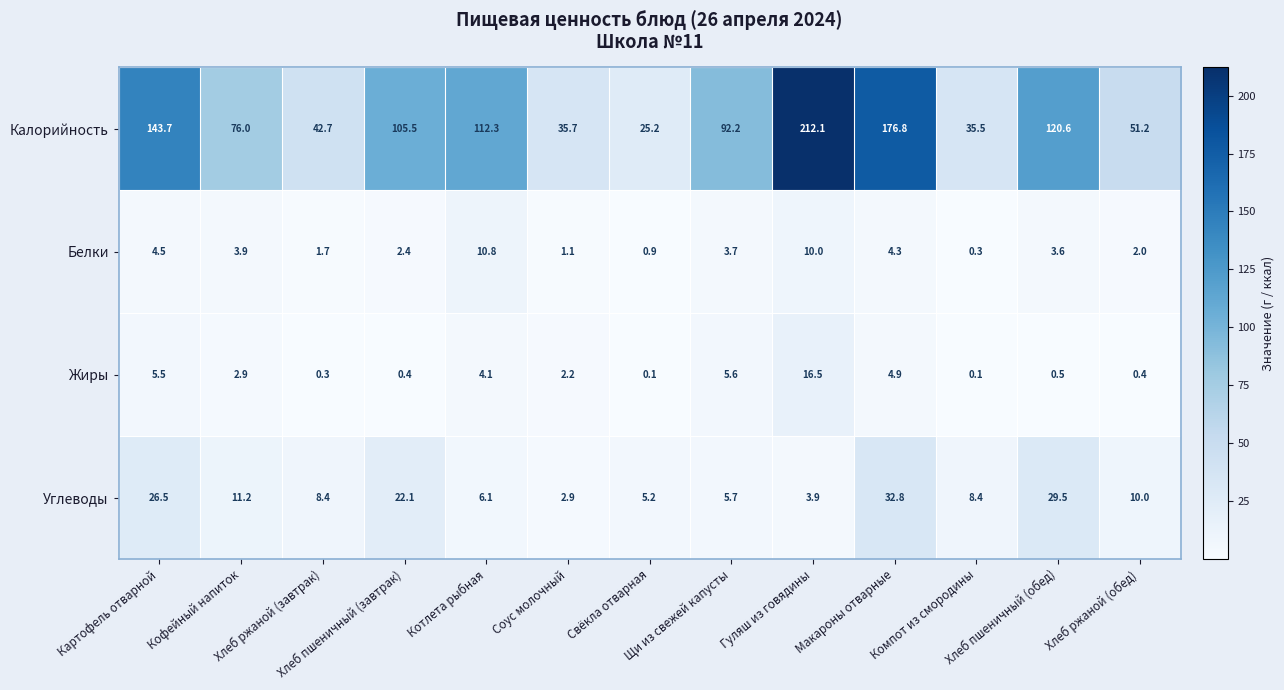

At Макароны отварные, list the series in order from smallest to largest.

Белки, Жиры, Углеводы, Калорийность